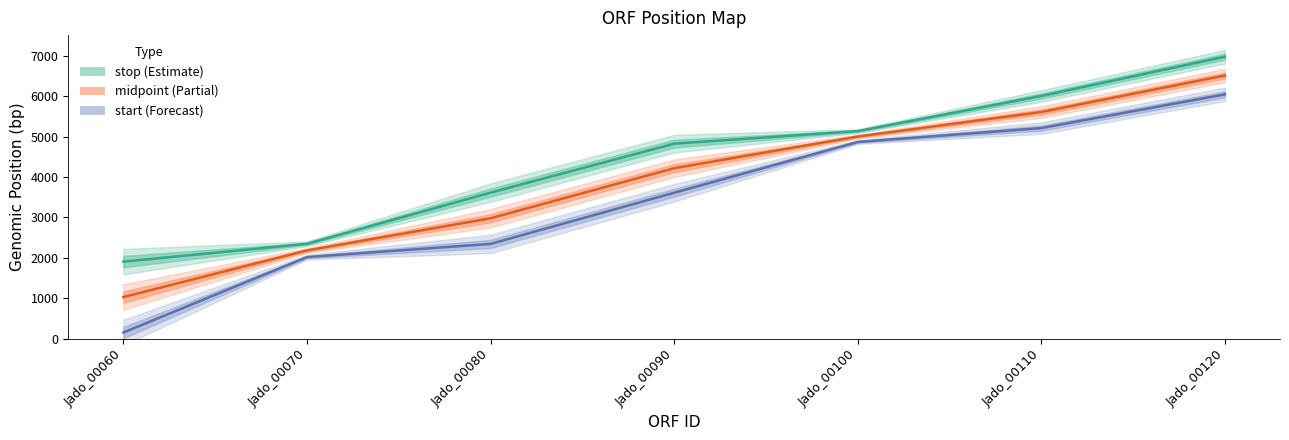

What is the spread (max minus min) of values at Jado_00060?

1754.0